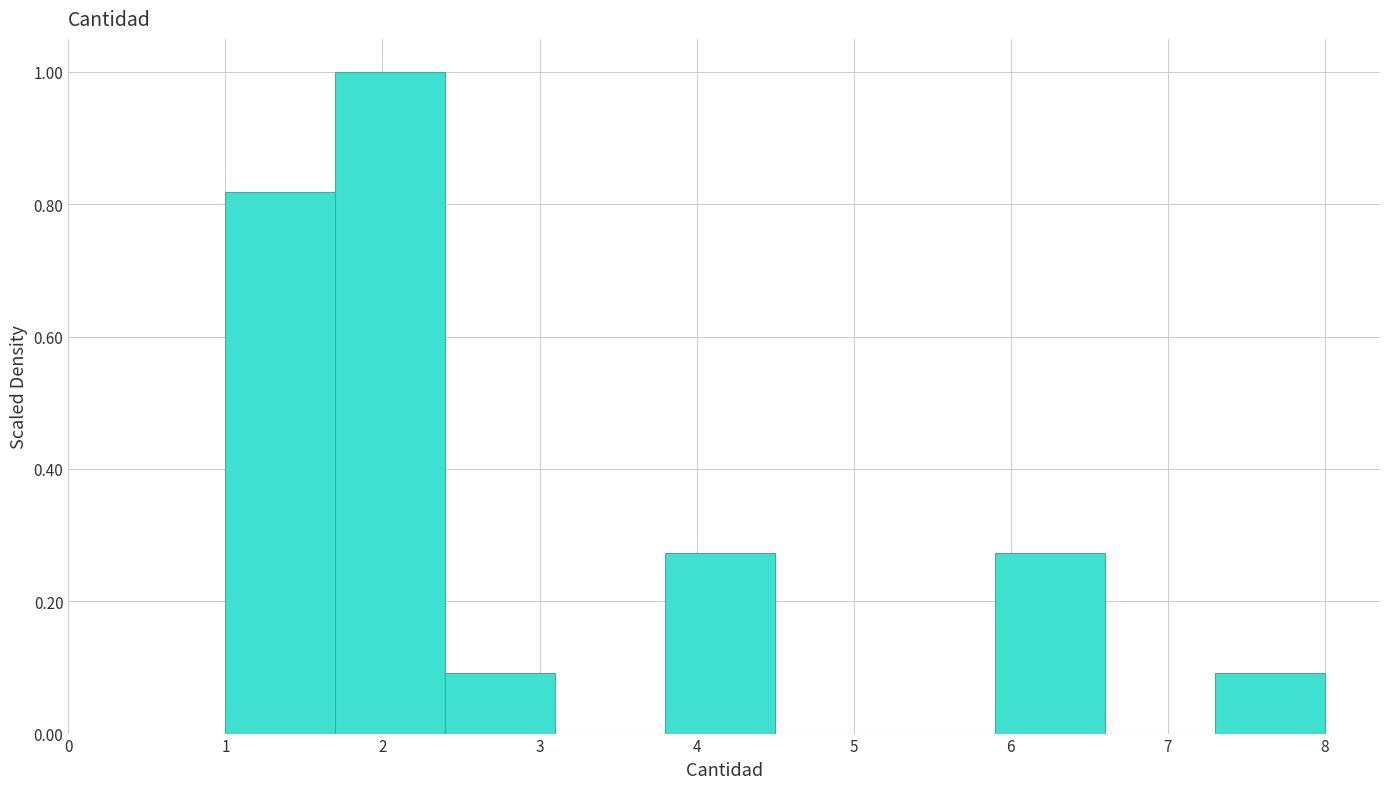

Reading left to right, transcribe this chart: for each bar, give the range it covers on the x-axis and its height. The values are not printed on the chart, so give them approximately, as read against the axis.

1.0 to 1.7: 0.82
1.7 to 2.4: 1.00
2.4 to 3.1: 0.10
3.1 to 3.8: 0
3.8 to 4.5: 0.28
4.5 to 5.2: 0
5.2 to 5.9: 0
5.9 to 6.6: 0.28
6.6 to 7.3: 0
7.3 to 8.0: 0.10